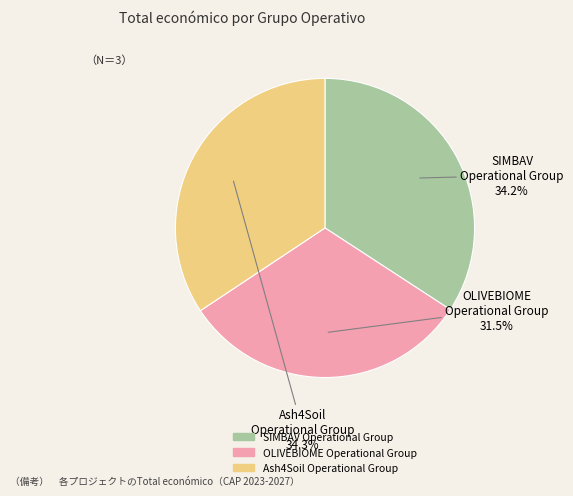

What percentage do OLIVEBIOME Operational Group and Ash4Soil Operational Group together represent?

65.8%